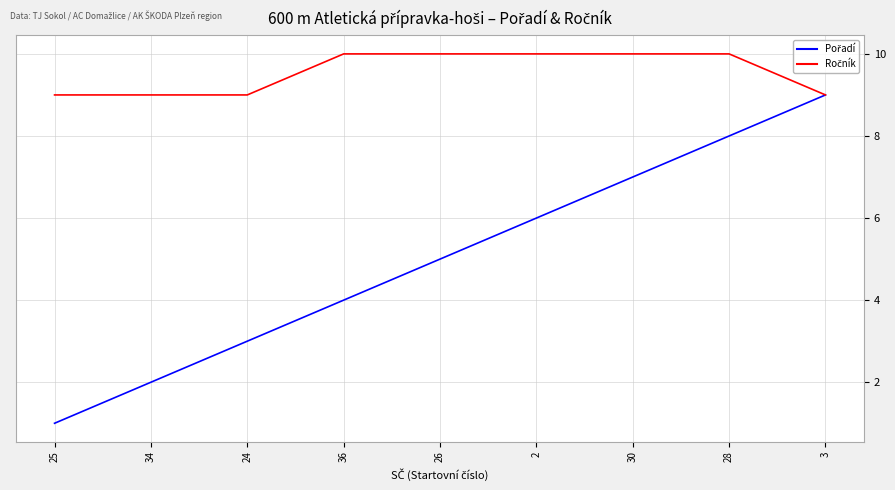

What position from the left is 28?

8